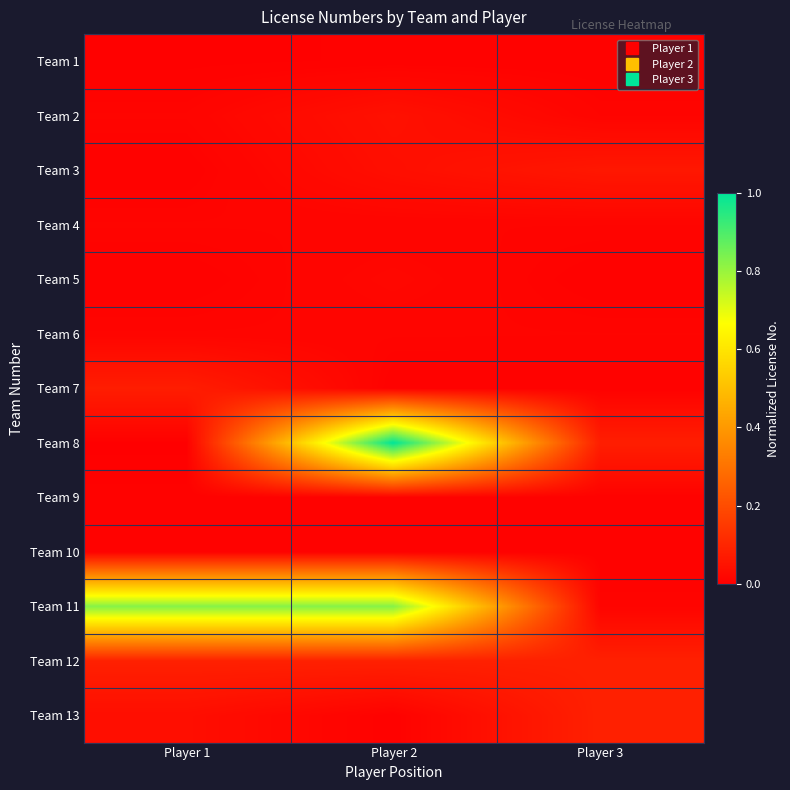

At Player 1, list the series in order from largest to smallest.

Team 11, Team 12, Team 7, Team 13, Team 2, Team 4, Team 6, Team 9, Team 10, Team 3, Team 5, Team 1, Team 8